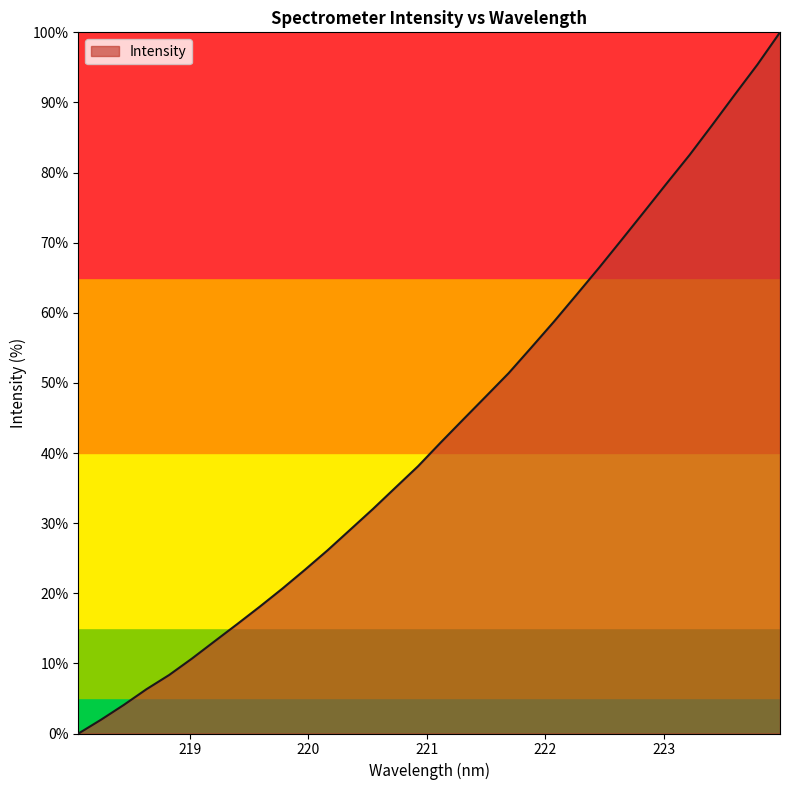

What is the difference between the maximum and minimum values?

100.0